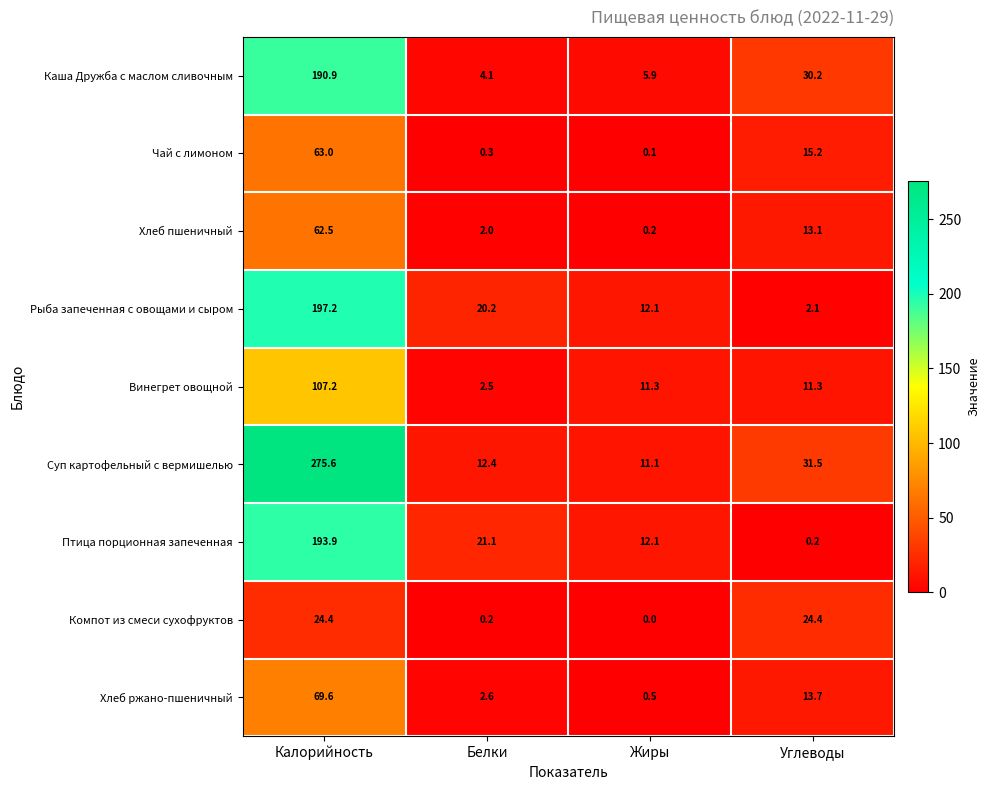

True or false: Суп картофельный с вермишелью has a value of 14.0 at Углеводы.

False